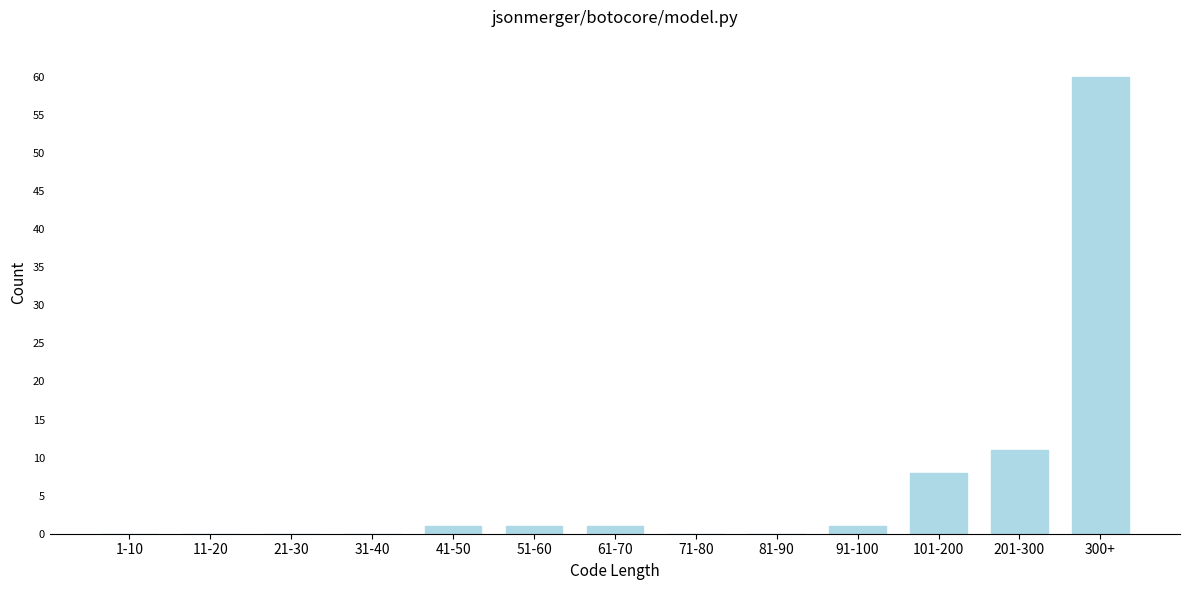

Reading left to right, list all the values displayed in this chart.

1-10=0	11-20=0	21-30=0	31-40=0	41-50=1	51-60=1	61-70=1	71-80=0	81-90=0	91-100=1	101-200=8	201-300=11	300+=60